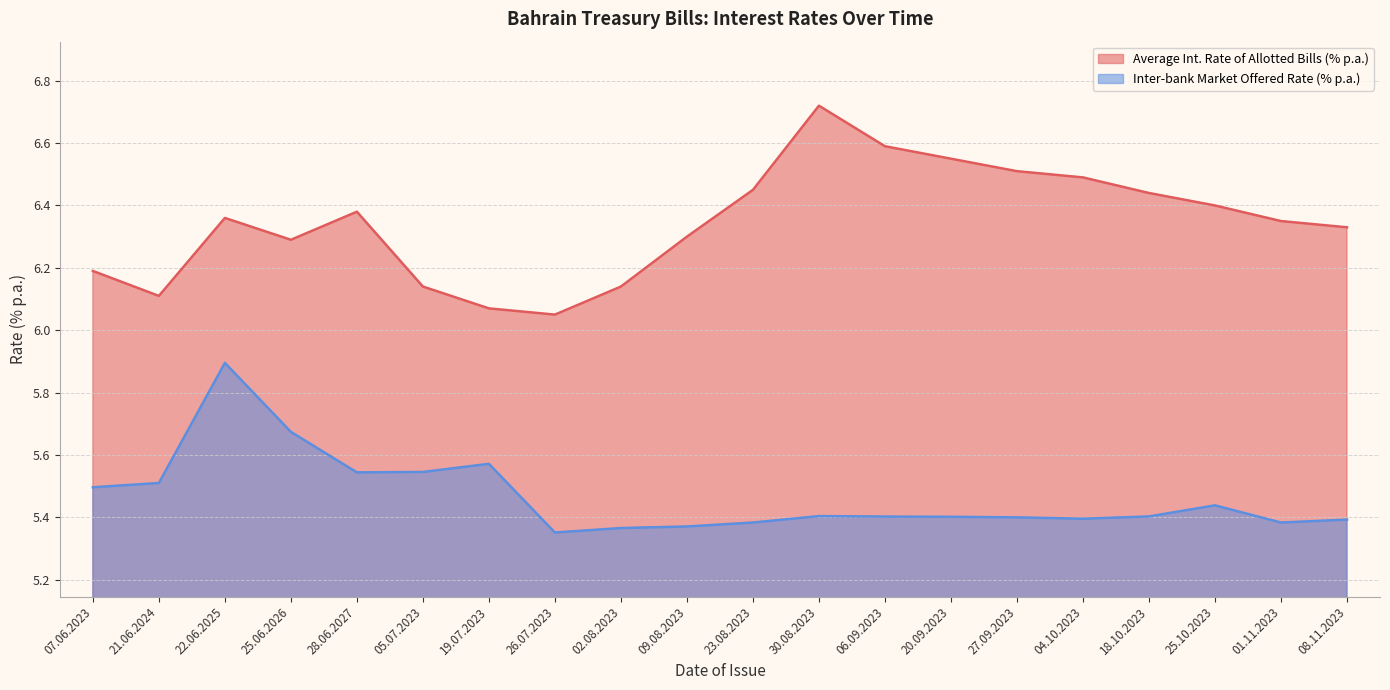

What is the average value of the Inter-bank Market Offered Rate (% p.a.) series?

5.5